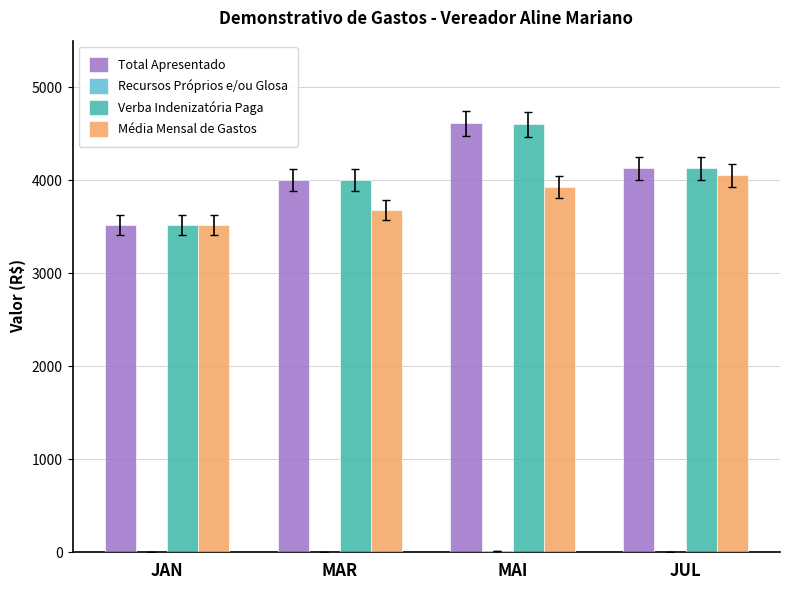

Which series changed the most between MAR and MAI?

Total Apresentado